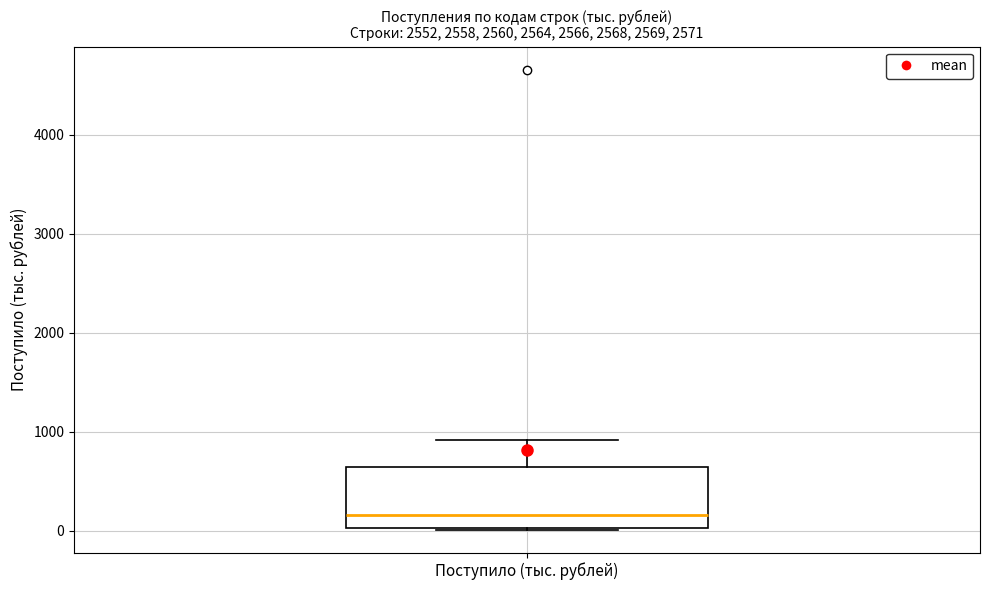

Transcribe this box plot: give where the median line is, the range the box spans, and where the two whiskers end, as read against the y-axis. The values are not printed on the chart, so give them approximately, as read against the axis.

median 200, box 0 to 600, whiskers 0 to 900